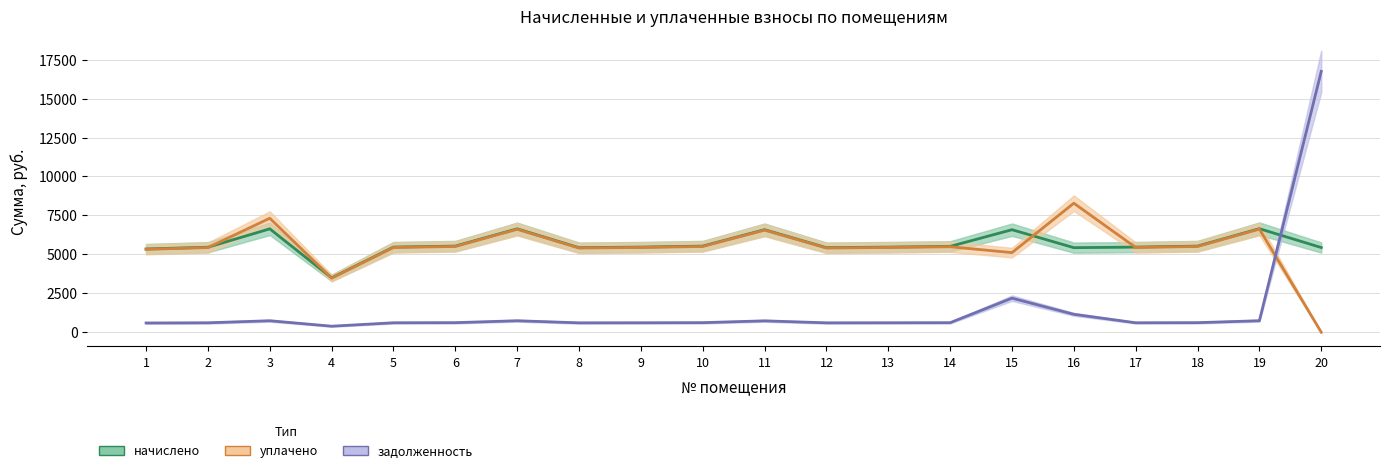

Which has a higher value, 18 or 6?

18